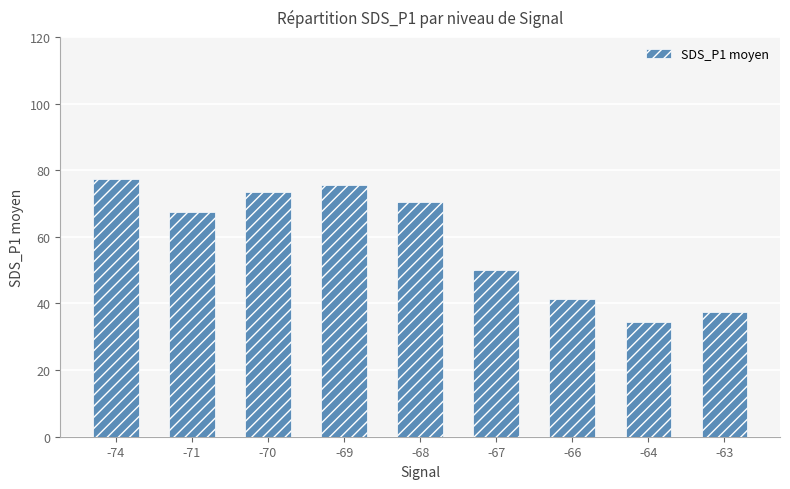

Are the bars grouped side by side (vs. stacked)?

No